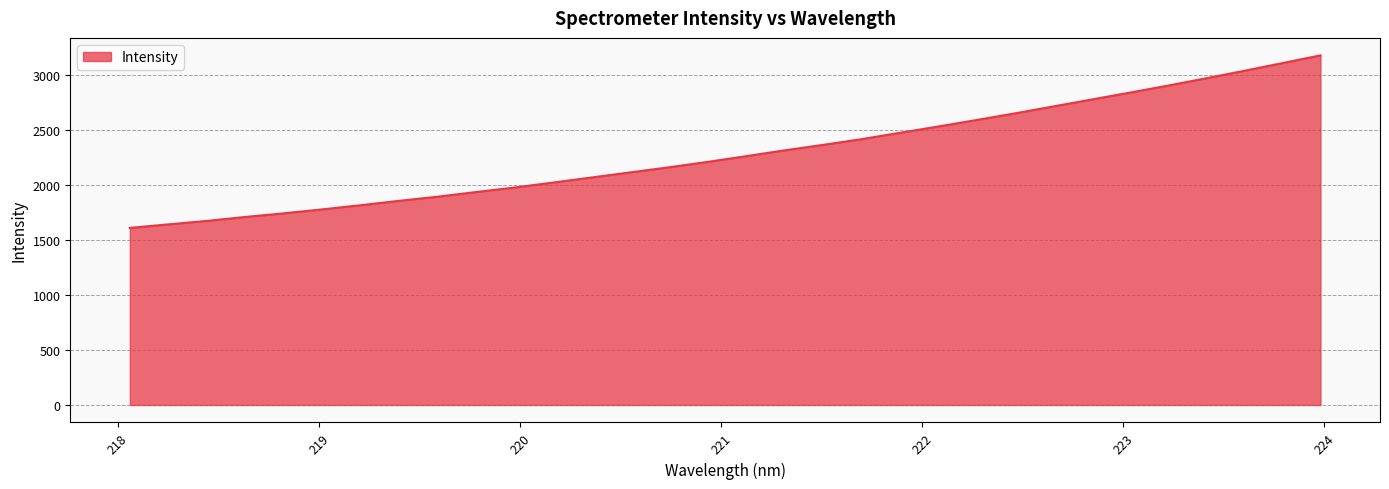

What is the greatest value displayed?

3176.5